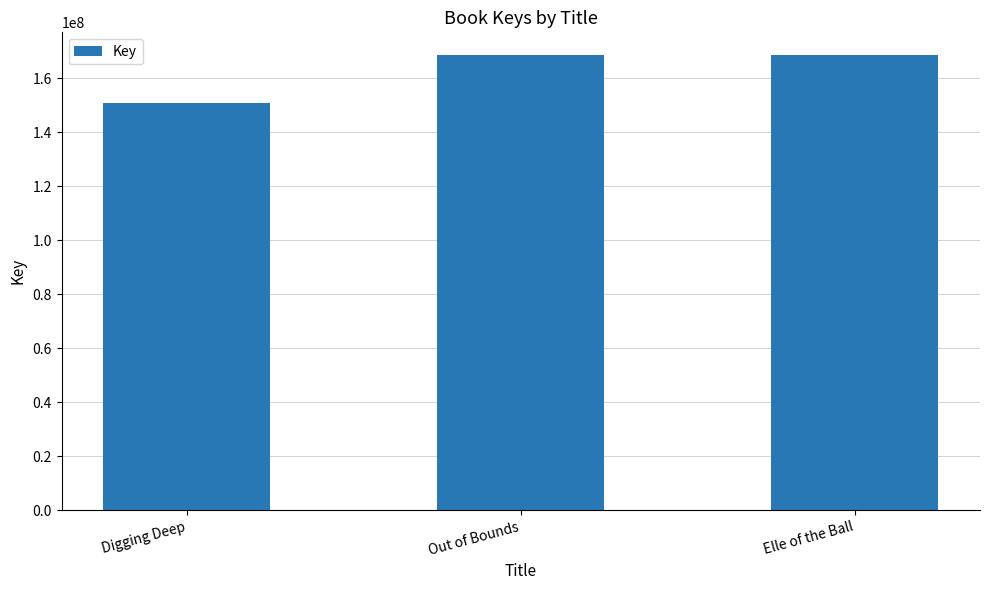

Are the bars horizontal?

No